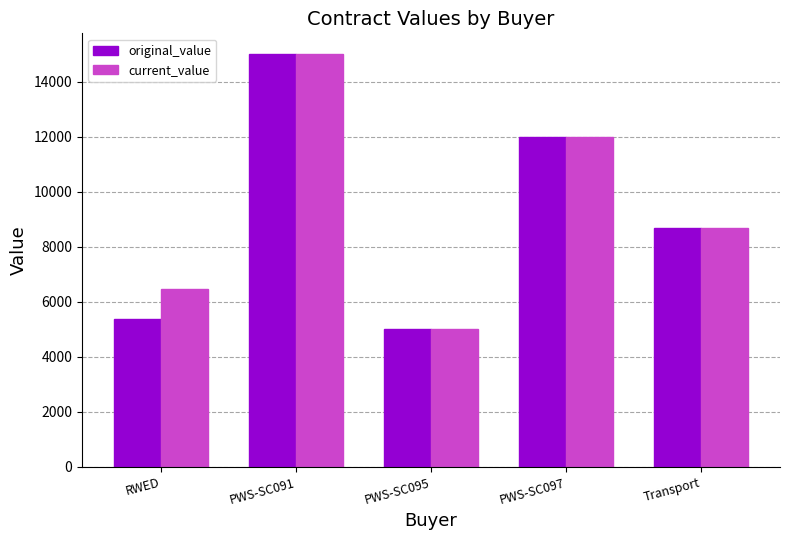

Reading right to left, what are all the values shown in this chart?

original_value: Transport=8675.5	PWS-SC097=12000.0	PWS-SC095=5000.0	PWS-SC091=15000.0	RWED=5387.2
current_value: Transport=8675.5	PWS-SC097=12000.0	PWS-SC095=5000.0	PWS-SC091=15000.0	RWED=6473.1